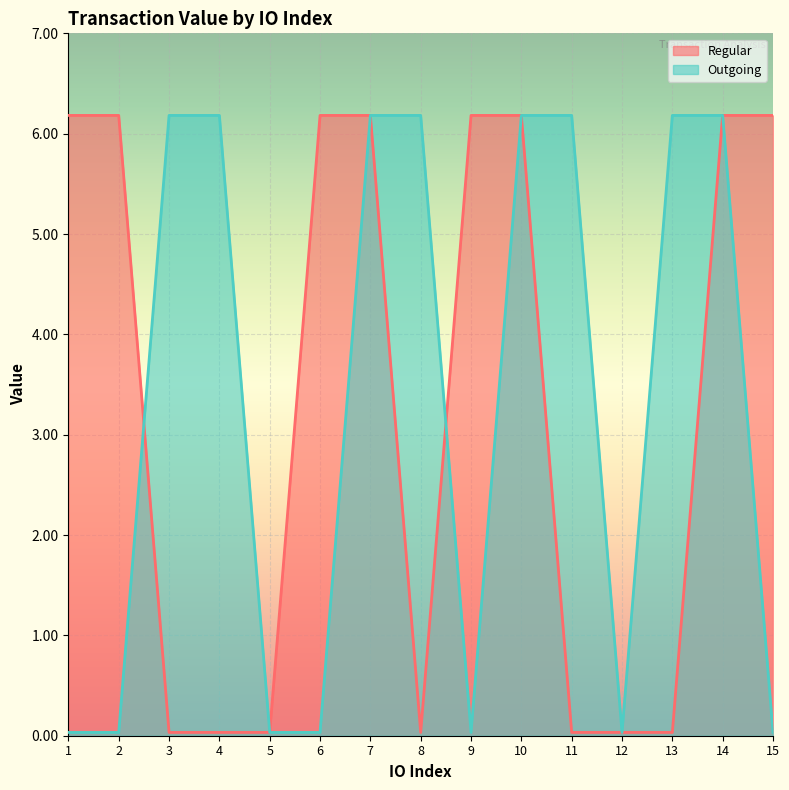

Which series has the largest range (max minus min)?

Regular